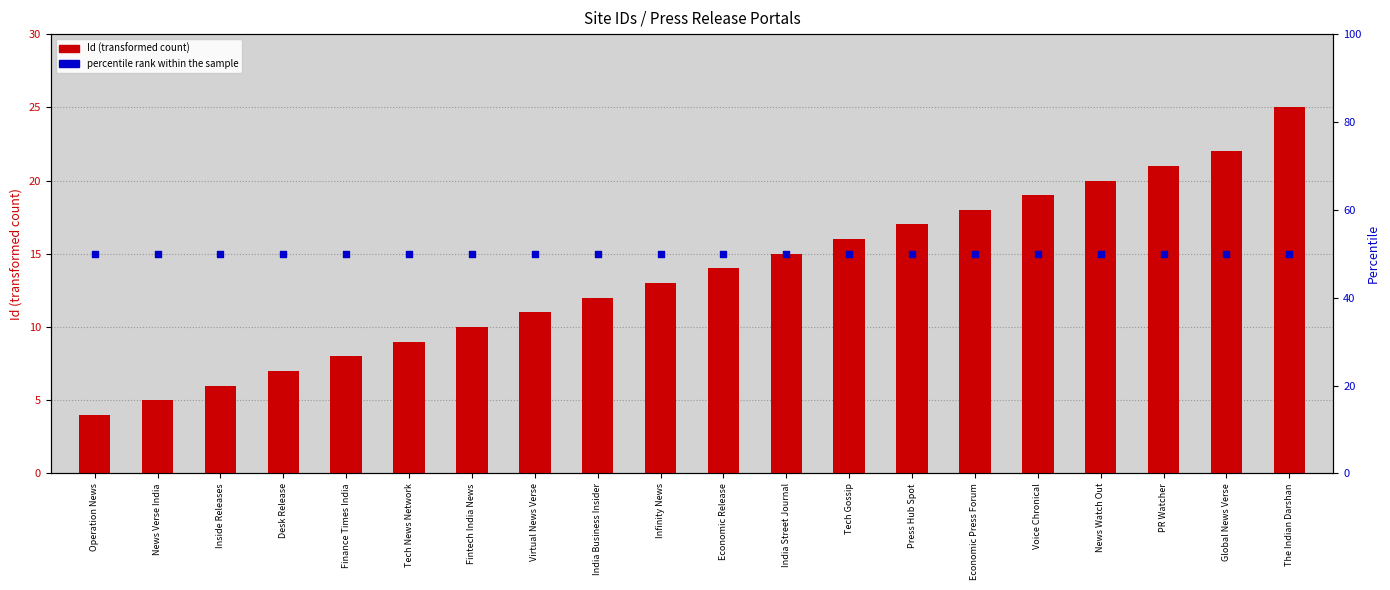

At how many categories does at least one series exceed 16?

20